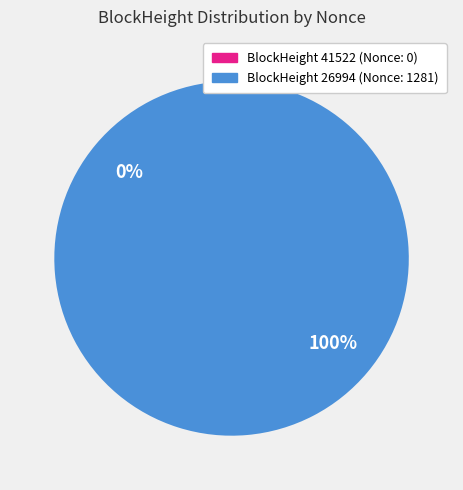

To the nearest percent, what is the average slice percentage?

50%